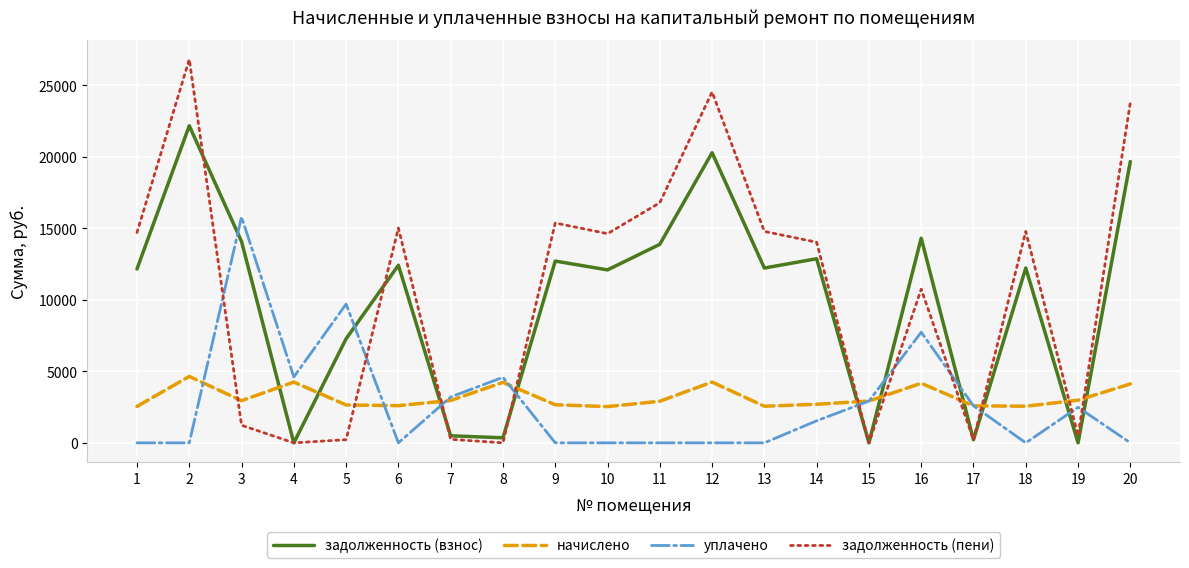

What is the difference between the задолженность (пени) values at 14 and 17?

13802.6